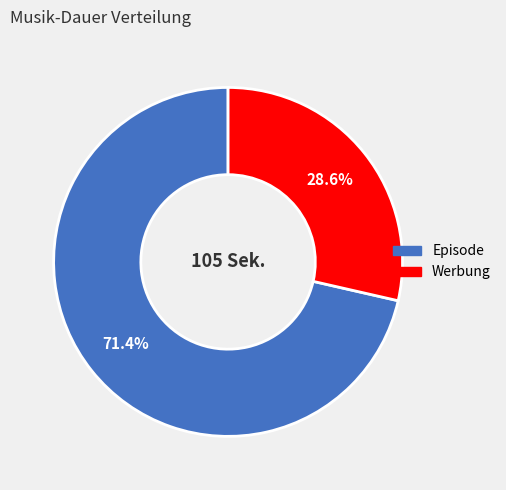

To the nearest percent, what percentage of the pie is Episode?

71%